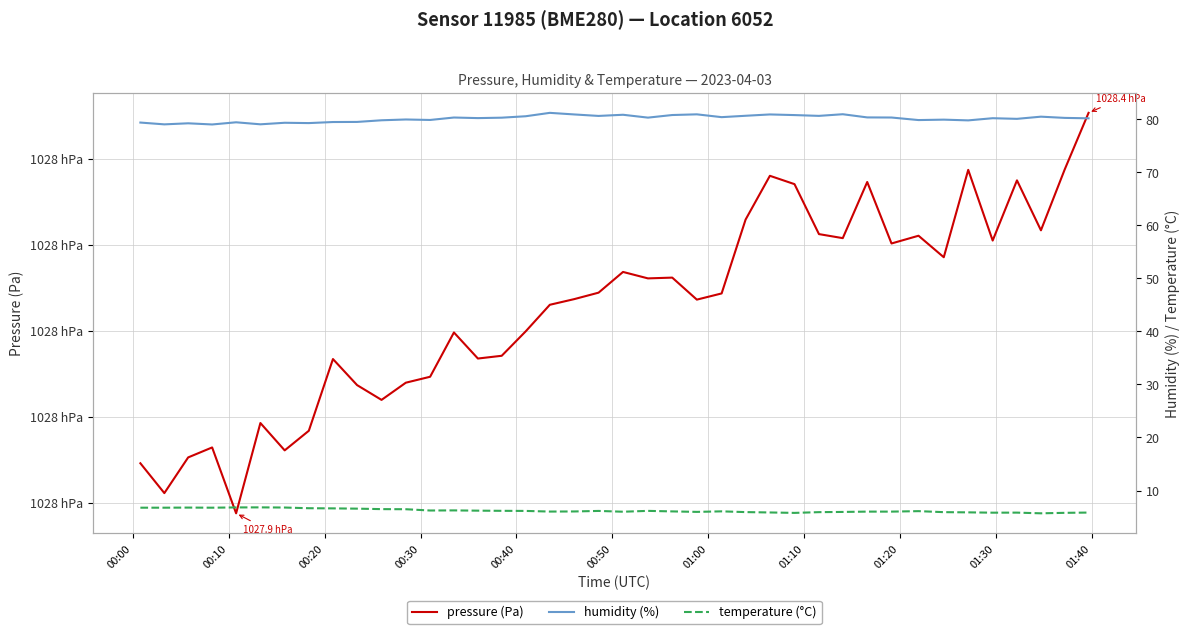

The humidity (%) series shows 144.9 at 26. True or false?

False